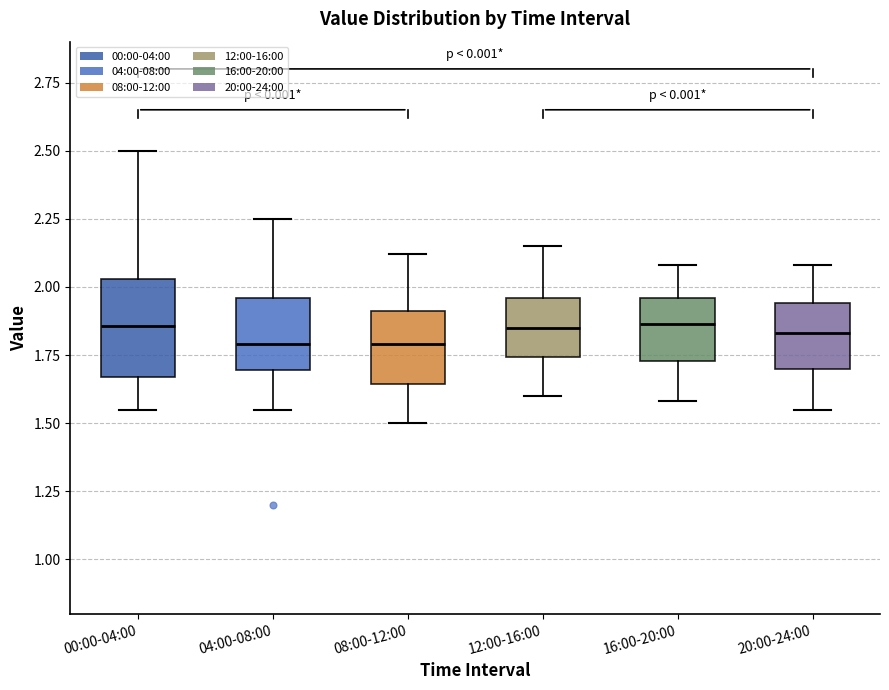

Comparing the boxes themselves (not the whiskers), which one is the tallest?

00:00-04:00